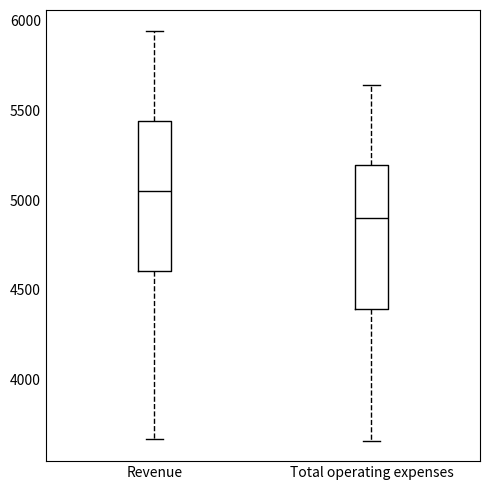

Which box's median line is the lowest?

Total operating expenses